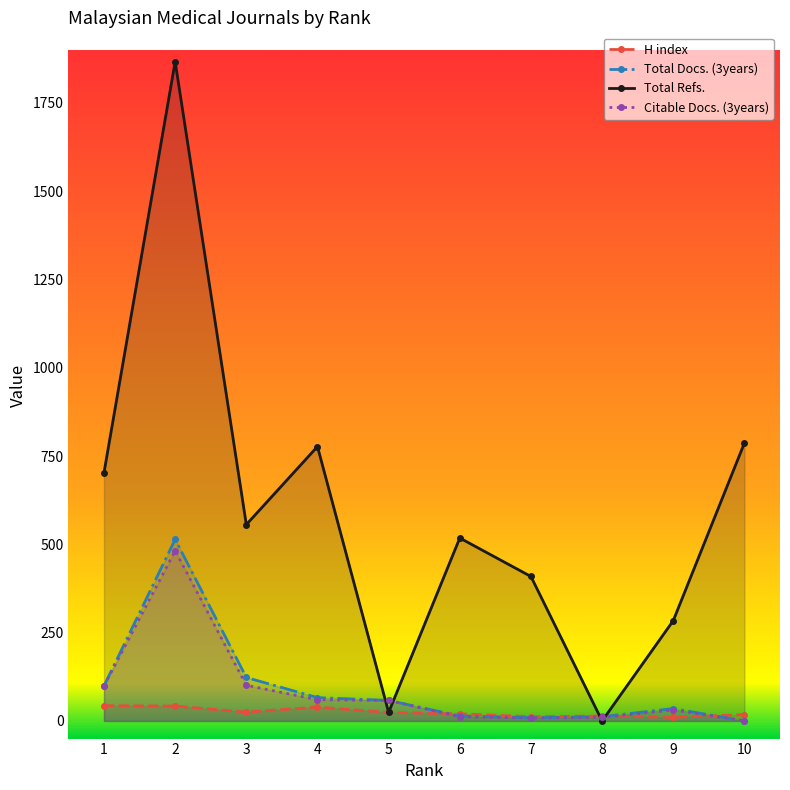

What is the sum of all Total Refs. values?

5925